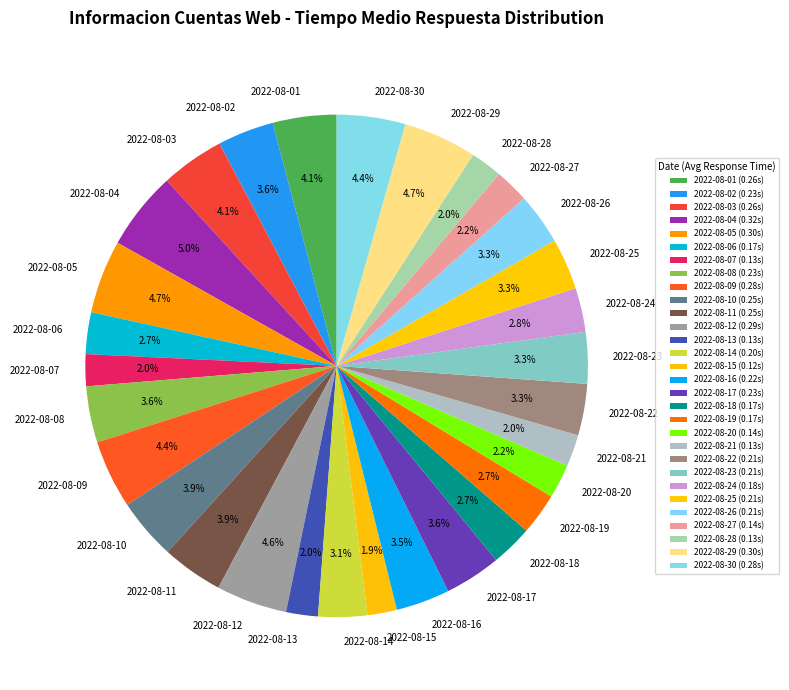

To the nearest percent, what portion does 2022-08-29 represent?

5%